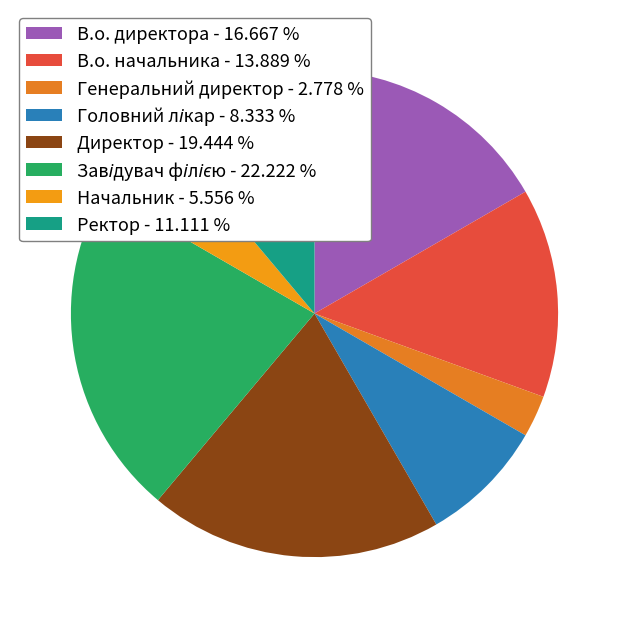

Count the number of slices in the pie.

8